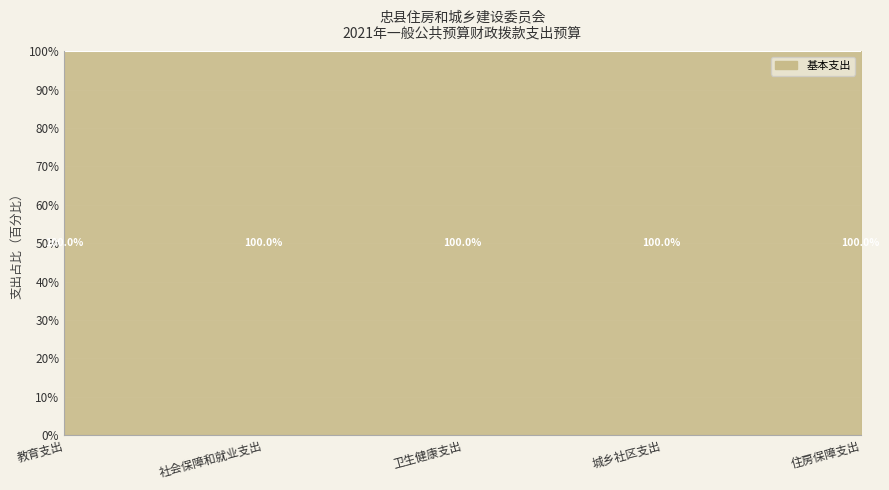

At which label does the data first exceed 1107220?

社会保障和就业支出